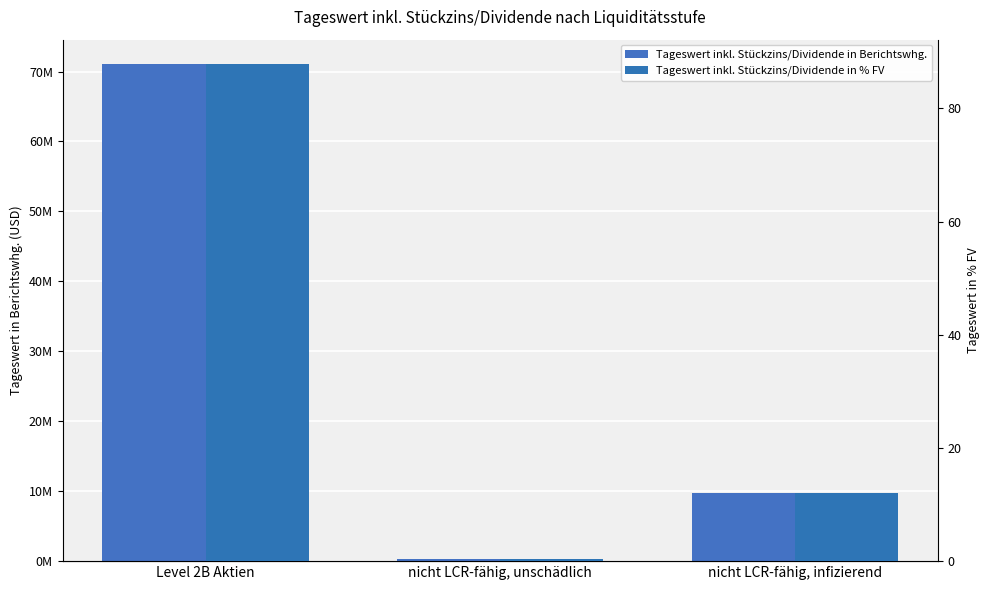

What is the difference between the second highest and minimum values in the Tageswert inkl. Stückzins/Dividende in Berichtswhg. series?

9440523.5